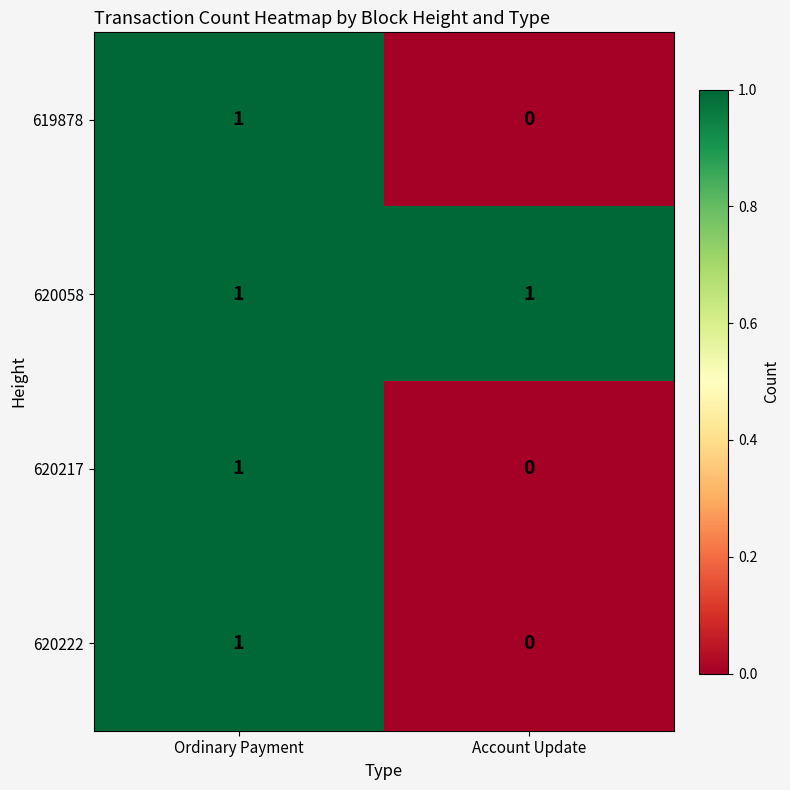

Which category has the lowest value in the 619878 series?

Account Update